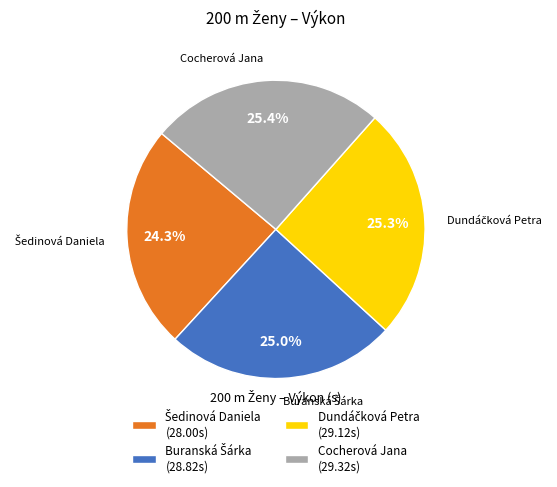

What portion of the pie excludes Cocherová Jana?

74.6%